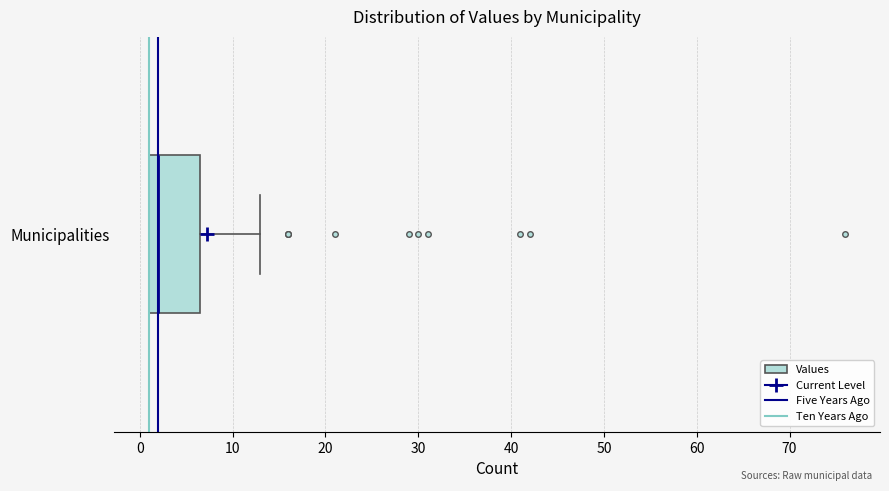

Transcribe this box plot: give where the median line is, the range the box spans, and where the two whiskers end, as read against the x-axis. The values are not printed on the chart, so give them approximately, as read against the axis.

median 2, box 1 to 7, whiskers 1 to 13